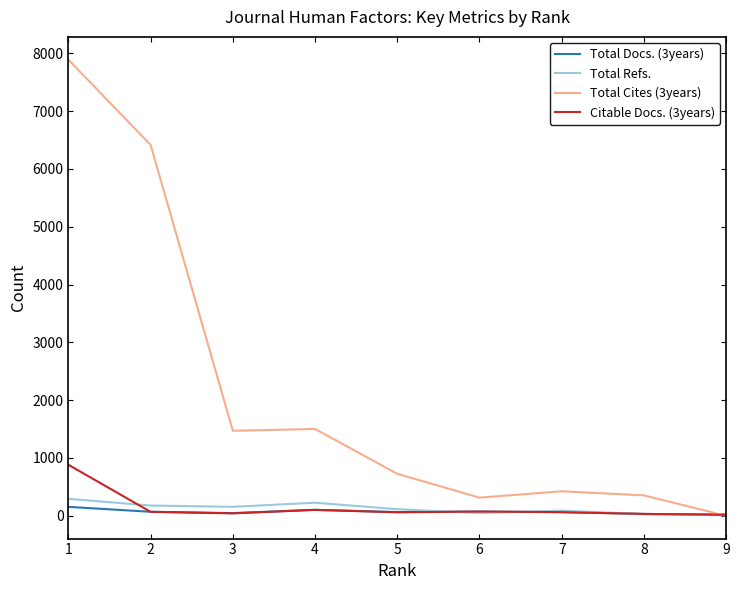

How many lines are shown in the chart?

4